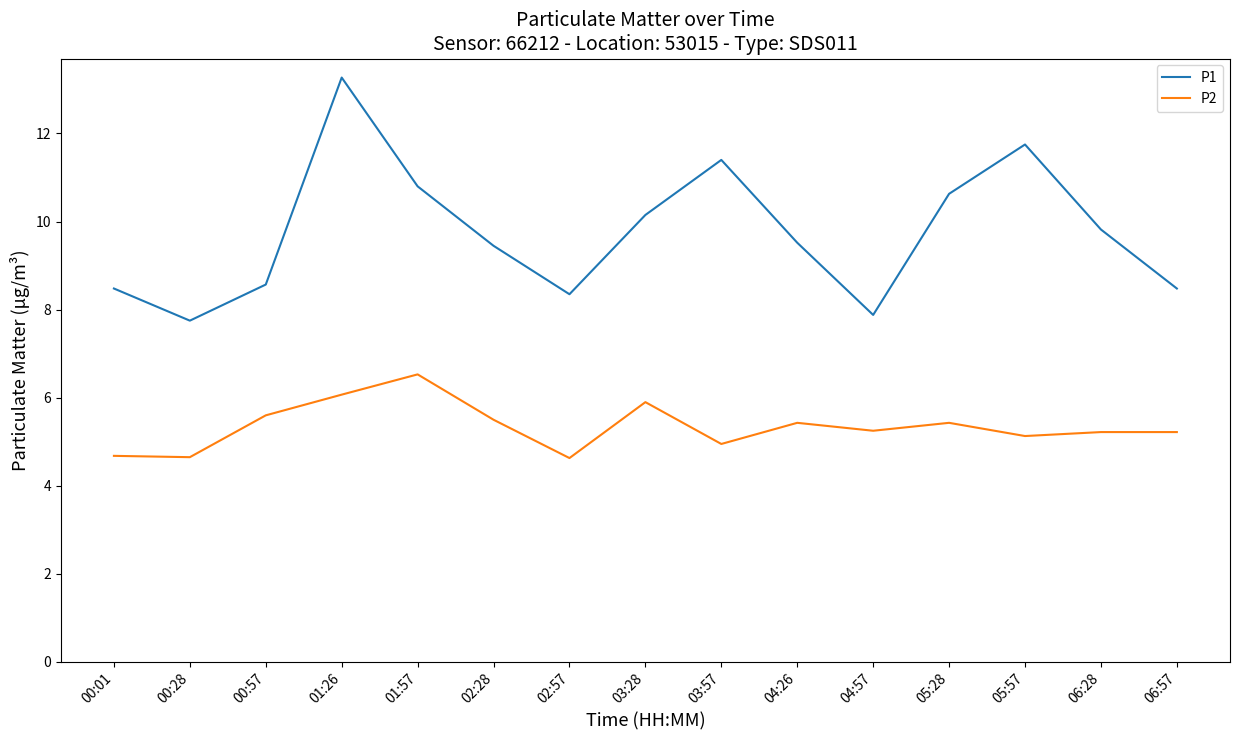

At how many categories does at least one series exceed 7?

15